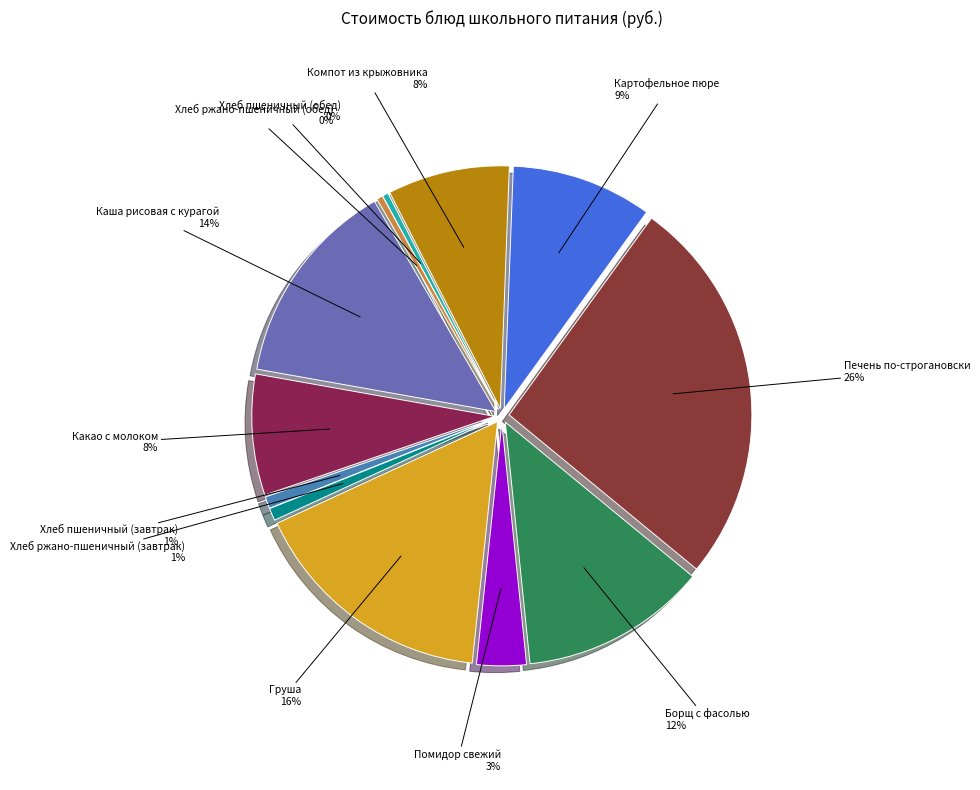

What is the largest slice in the pie chart?

Печень по-строгановски